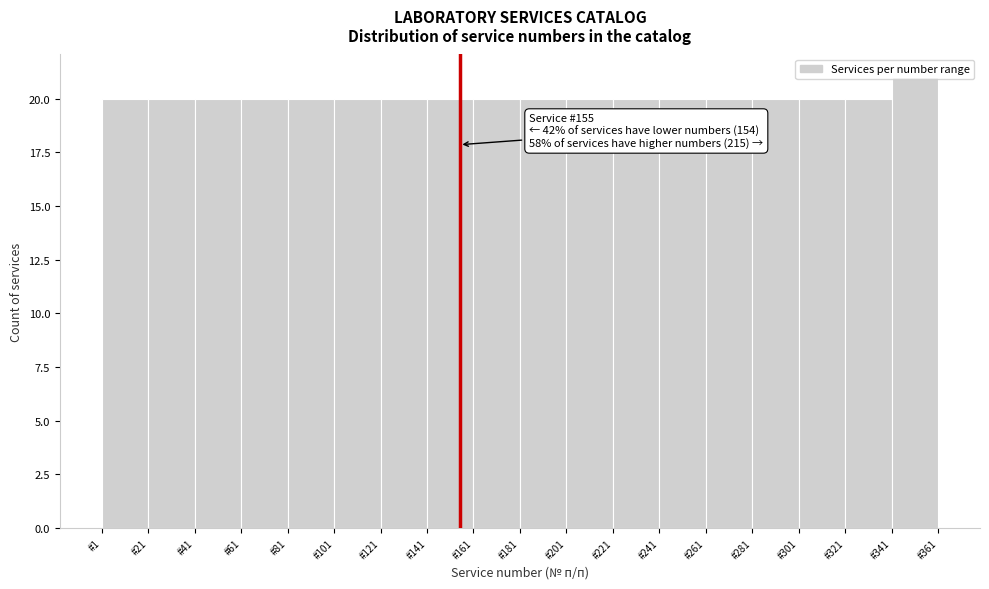

Over which range of the x-axis is the bar tallest?

341 to 361